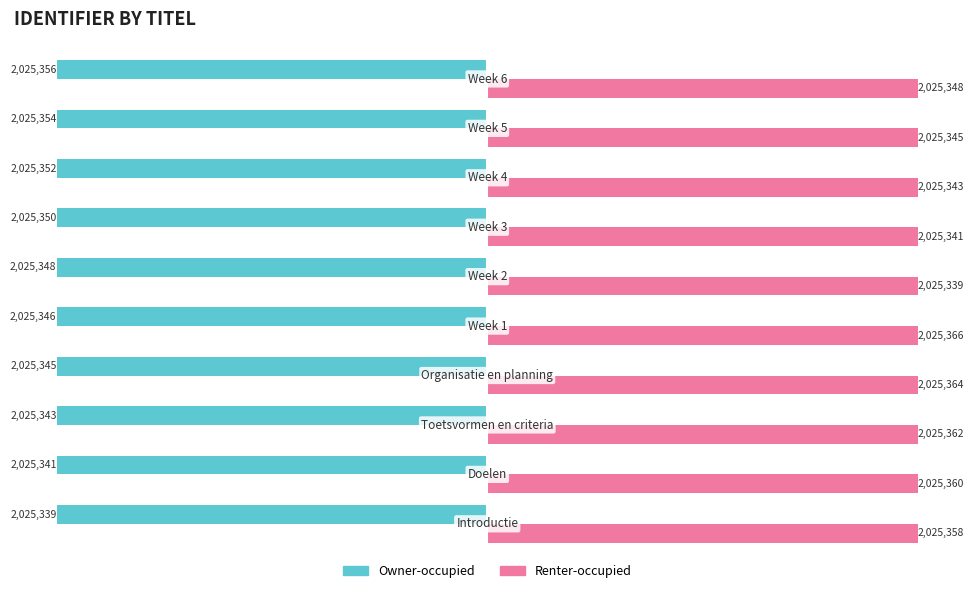

Count the Owner-occupied values in the range -2025352 to -2025343.

6